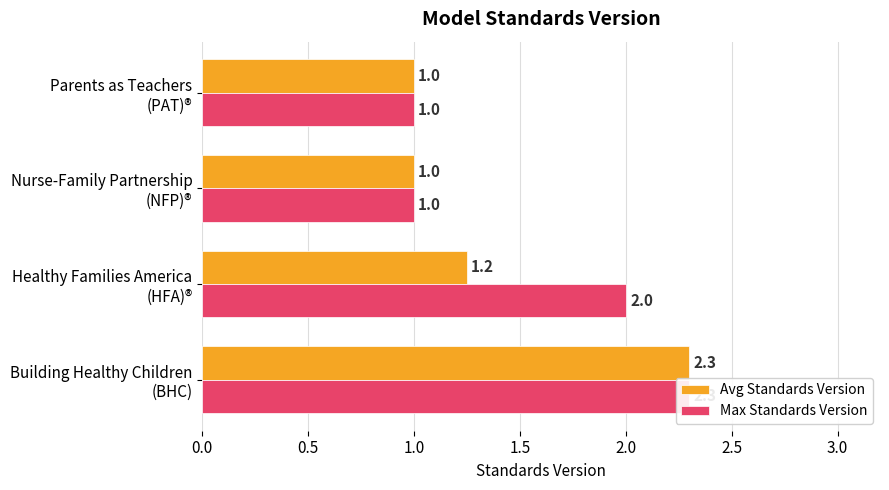

The Avg Standards Version series shows 1.2 at Healthy Families America (HFA)®. True or false?

True